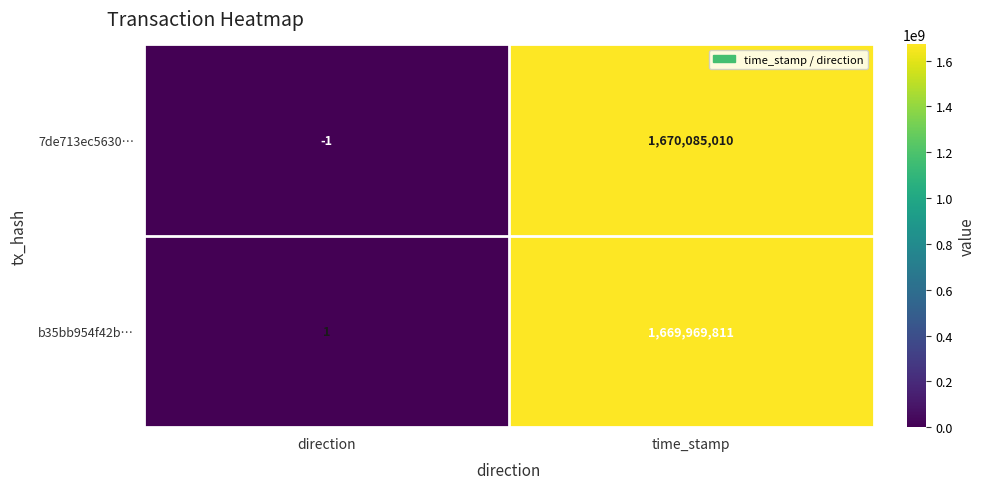

Where is b35bb954f42b… nearest to the value 834984906?

direction